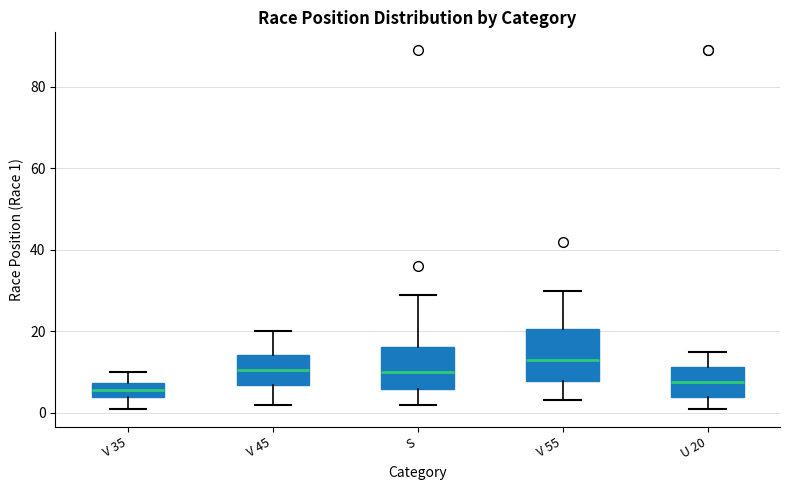

Where does the median line of the box for U 20 sit on the y-axis? The values are not printed on the chart, so give them approximately, as read against the axis.

8